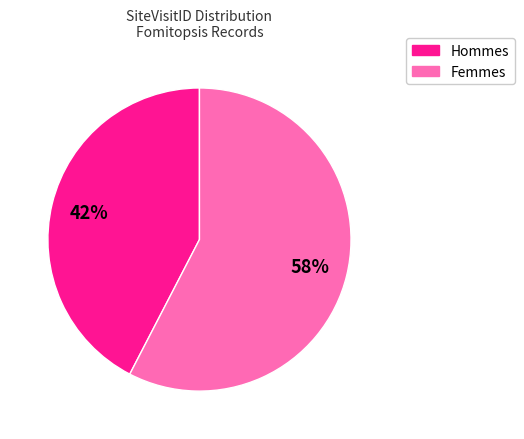

To the nearest percent, what is the average slice percentage?

50%